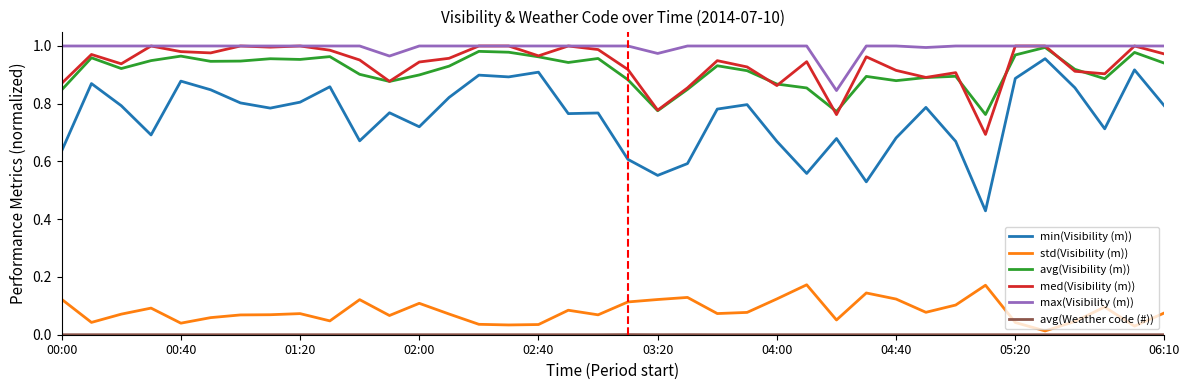

Which series has the largest range (max minus min)?

min(Visibility (m))